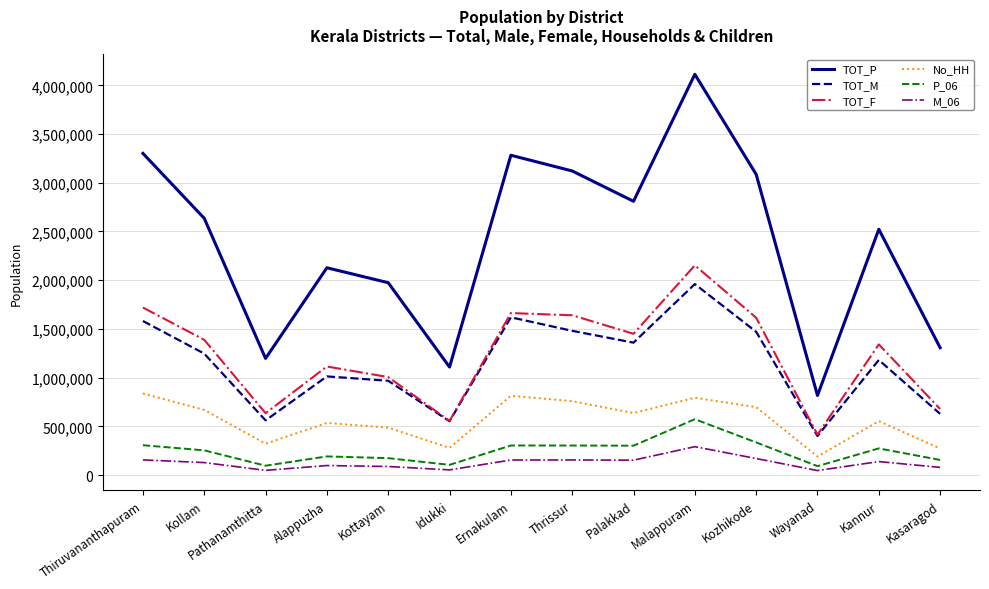

Is it true that TOT_M equals 1833110 at Kannur?

False